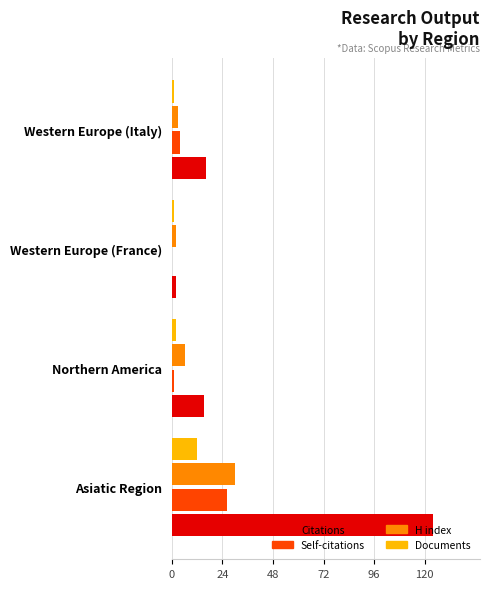

Is the value of Documents at Northern America greater than the value of Citations at Western Europe (Italy)?

No